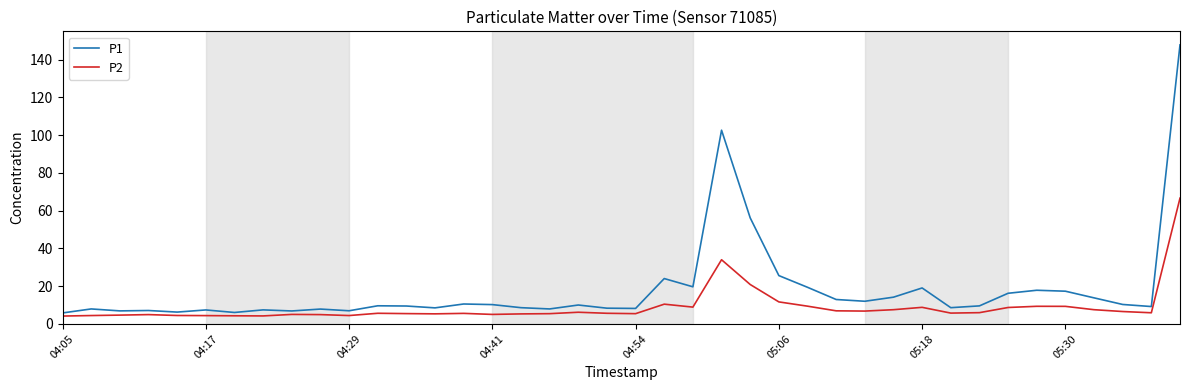

True or false: P1 and P2 cross at least once.

False